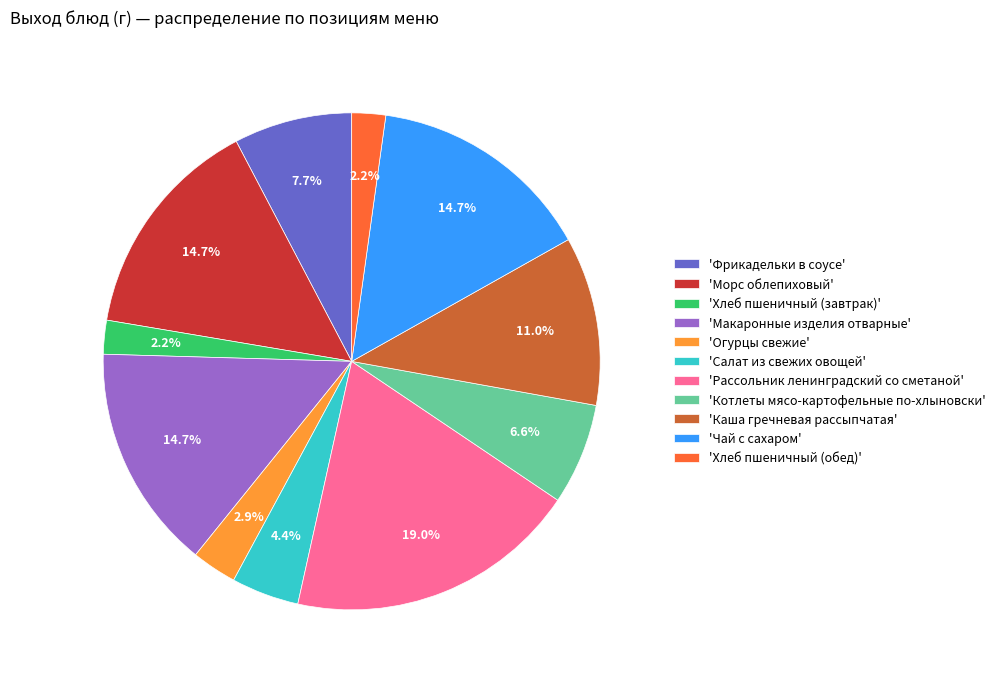

To the nearest percent, what is the average slice percentage?

9%